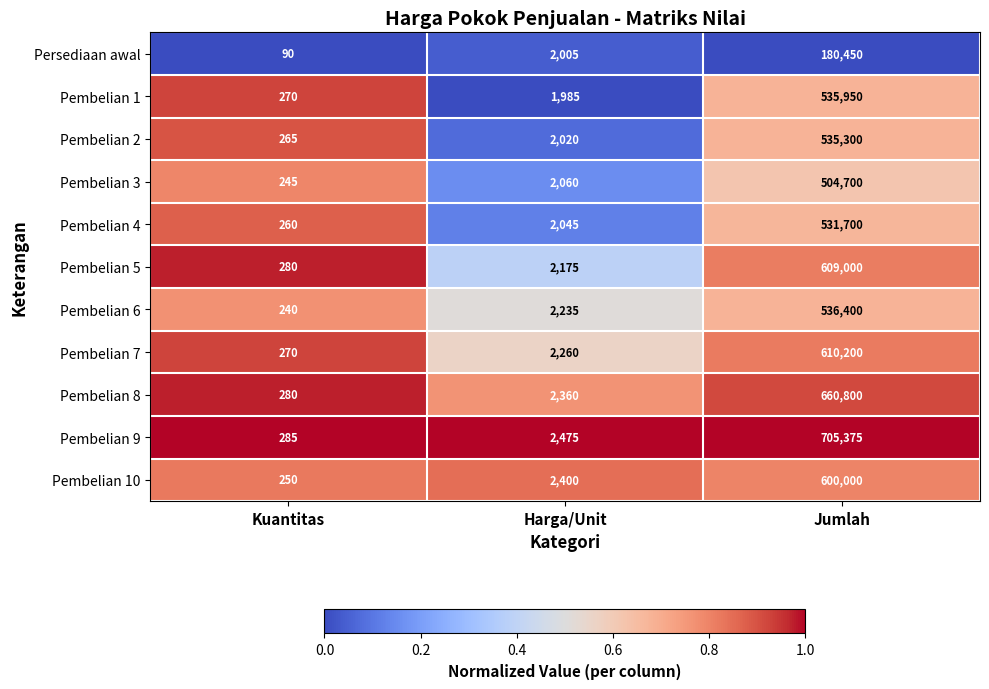

Rank the series by their maximum value, from highest to lowest.

Pembelian 9, Pembelian 8, Pembelian 7, Pembelian 5, Pembelian 10, Pembelian 6, Pembelian 1, Pembelian 2, Pembelian 4, Pembelian 3, Persediaan awal